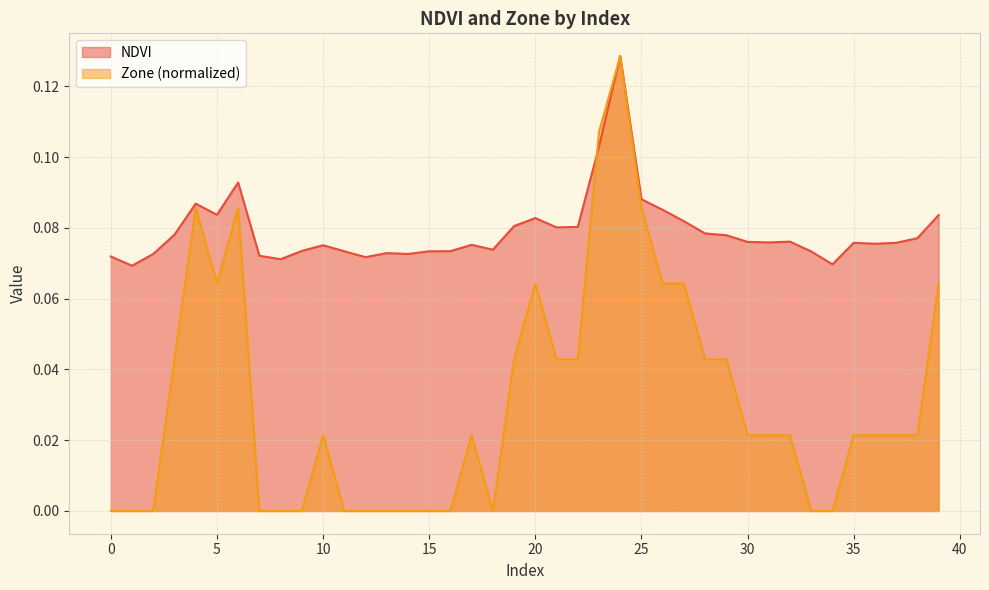

How many NDVI values are between 0 and 1?

40